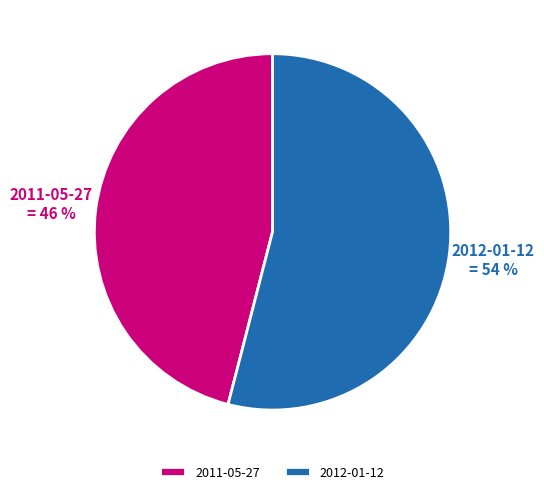

Do 2011-05-27 and 2012-01-12 together represent more than half of the pie?

Yes